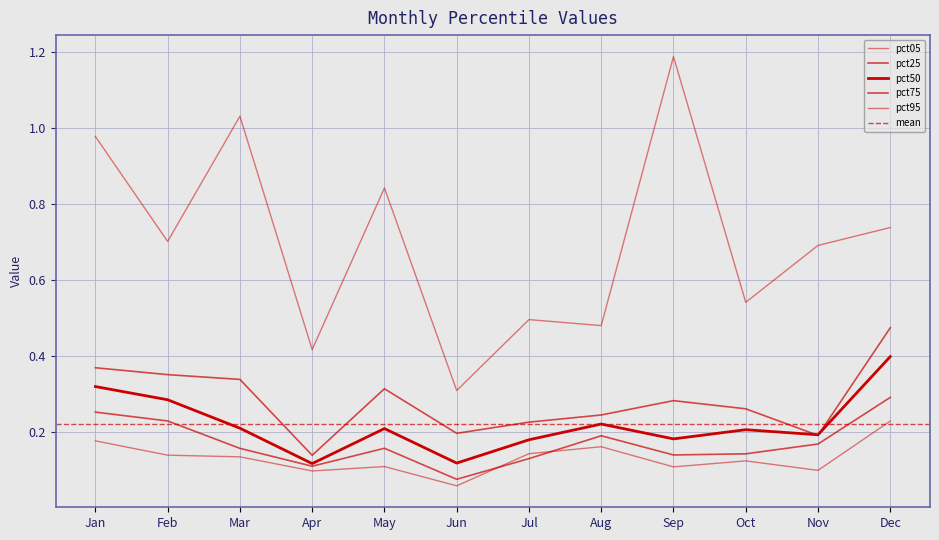

What is the sum of all pct25 values?

2.1